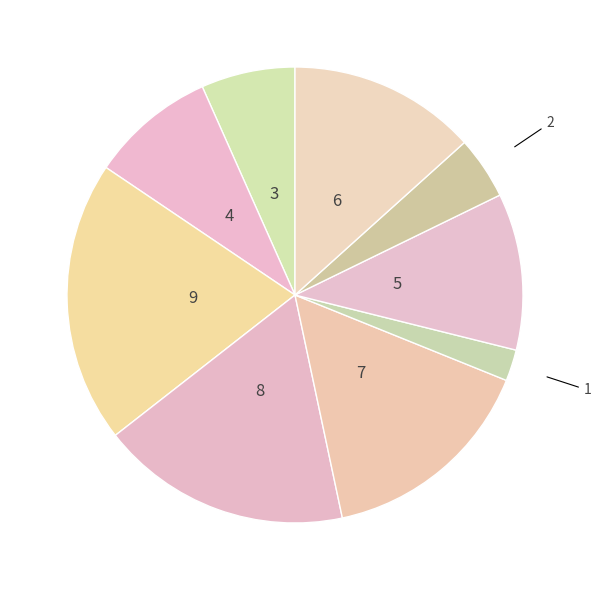

How many slices are in this pie chart?

9